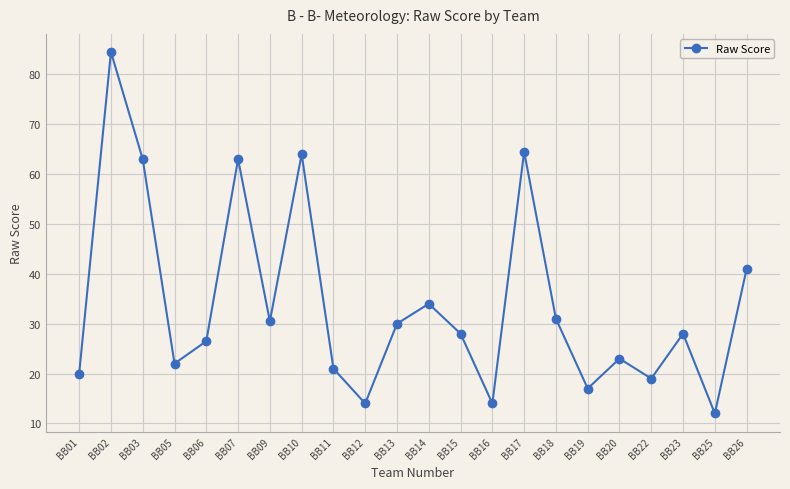

What is the sum of all values?

750.0